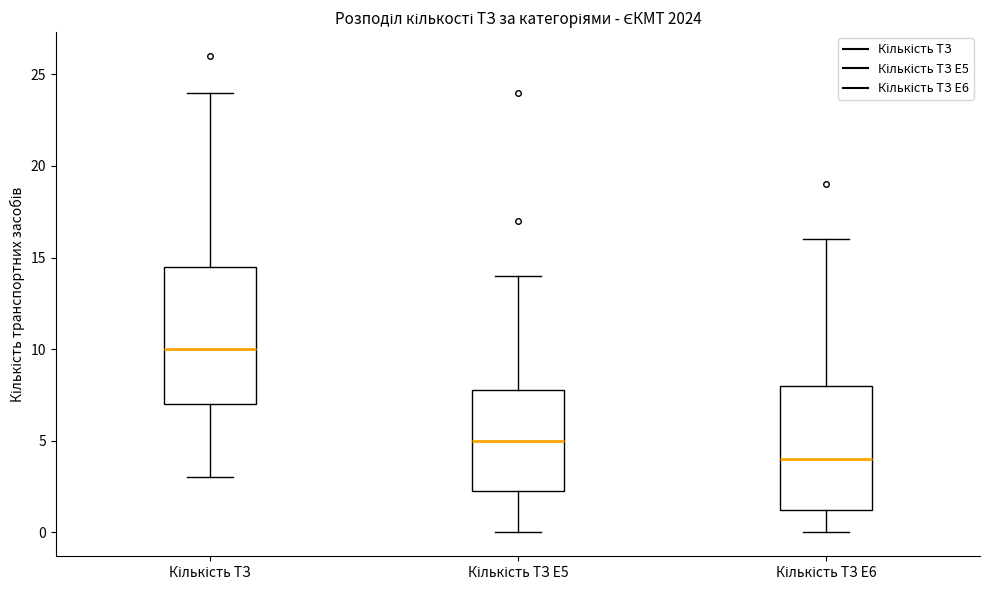

Reading left to right, read every box against the y-axis: the position of its median line, the range the box covers, and the ends of its whiskers. The values are not printed on the chart, so give them approximately, as read against the axis.

Кількість ТЗ: median 10.0, box 7.0 to 14.5, whiskers 3.0 to 24.0
Кількість ТЗ E5: median 5.0, box 2.5 to 8.0, whiskers 0.0 to 14.0
Кількість ТЗ E6: median 4.0, box 1.5 to 8.0, whiskers 0.0 to 16.0